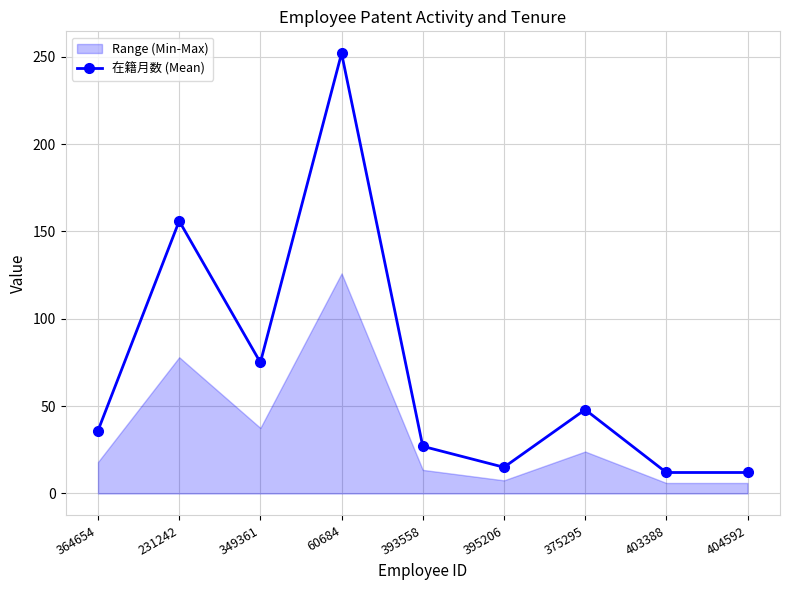

What is the average value?

70